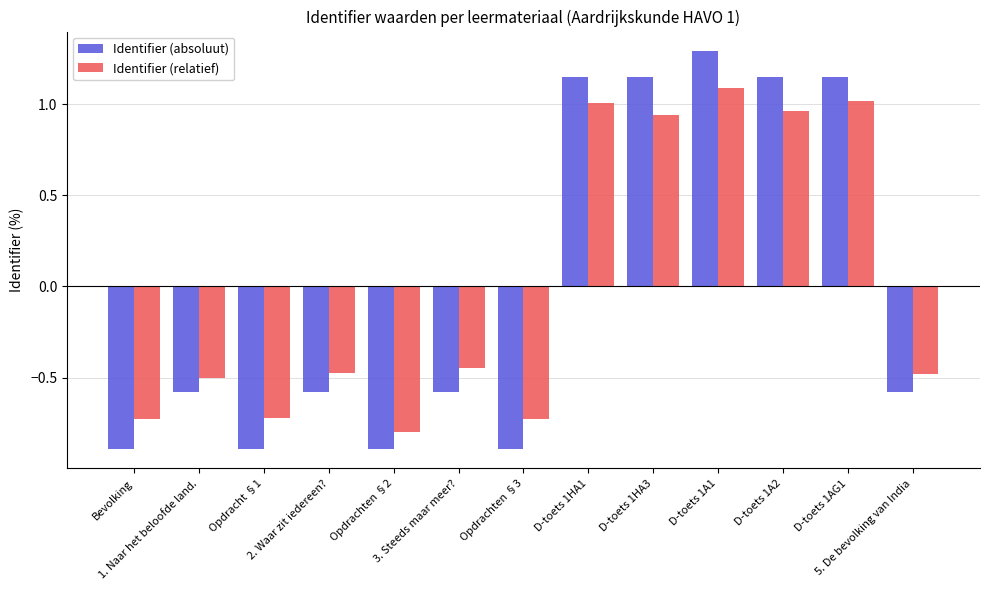

Where does the Identifier (absoluut) series first go above 0?

D-toets 1HA1